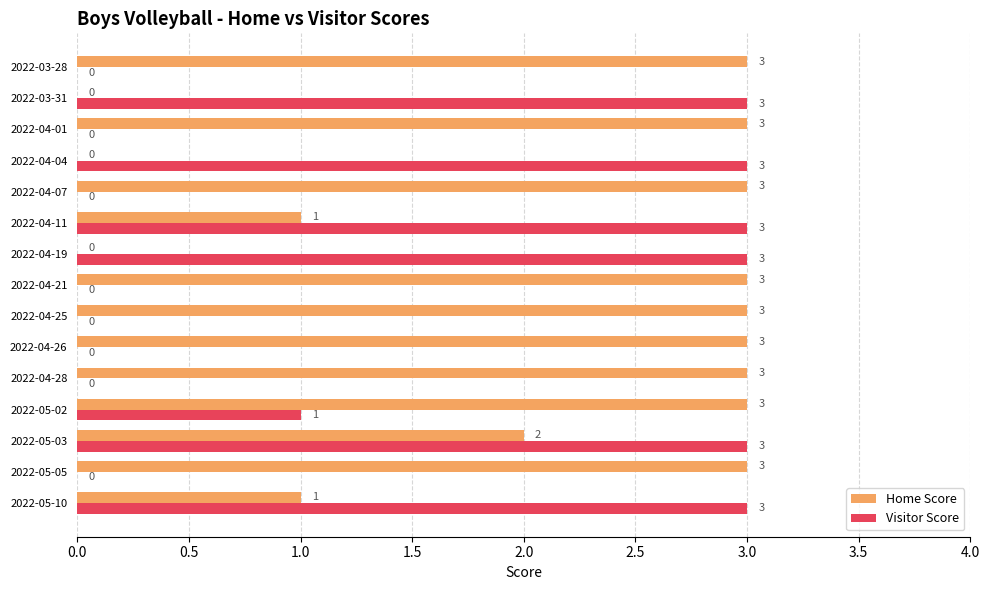

True or false: Home Score has a value of 3 at 2022-04-26.

True